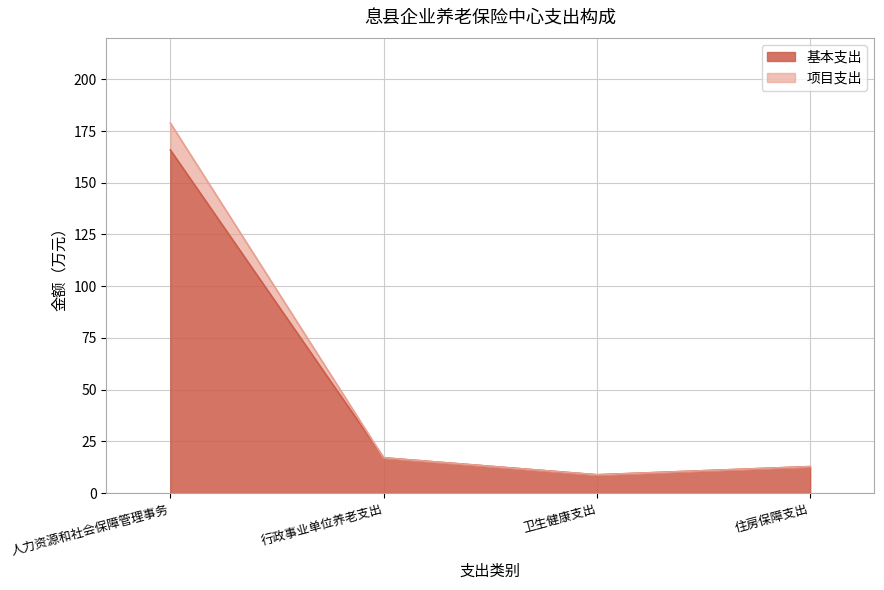

Rank the series by their average value, from highest to lowest.

项目支出, 基本支出